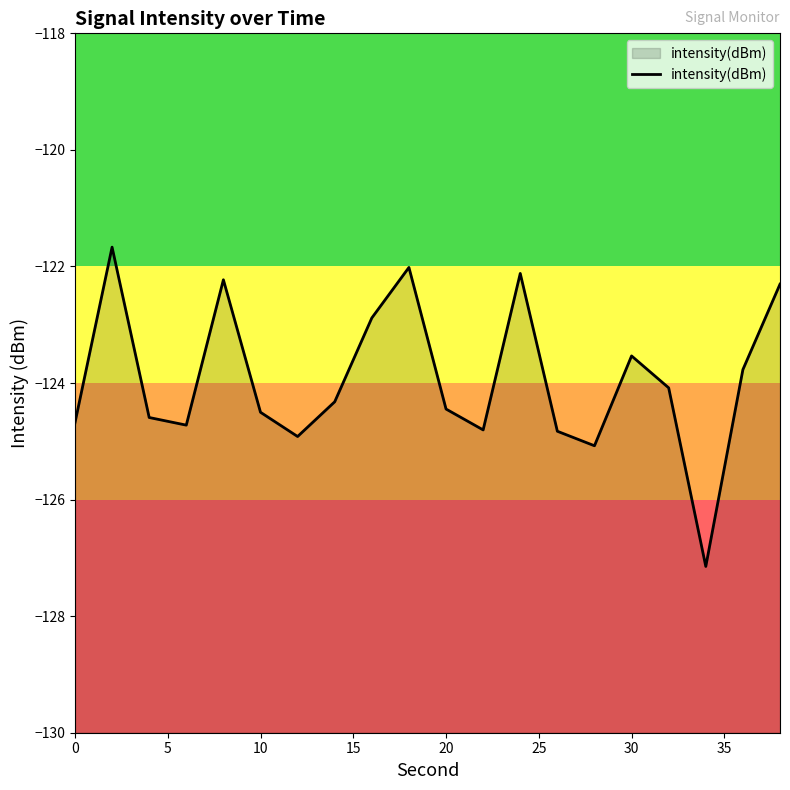

What is the smallest value displayed?

-127.1